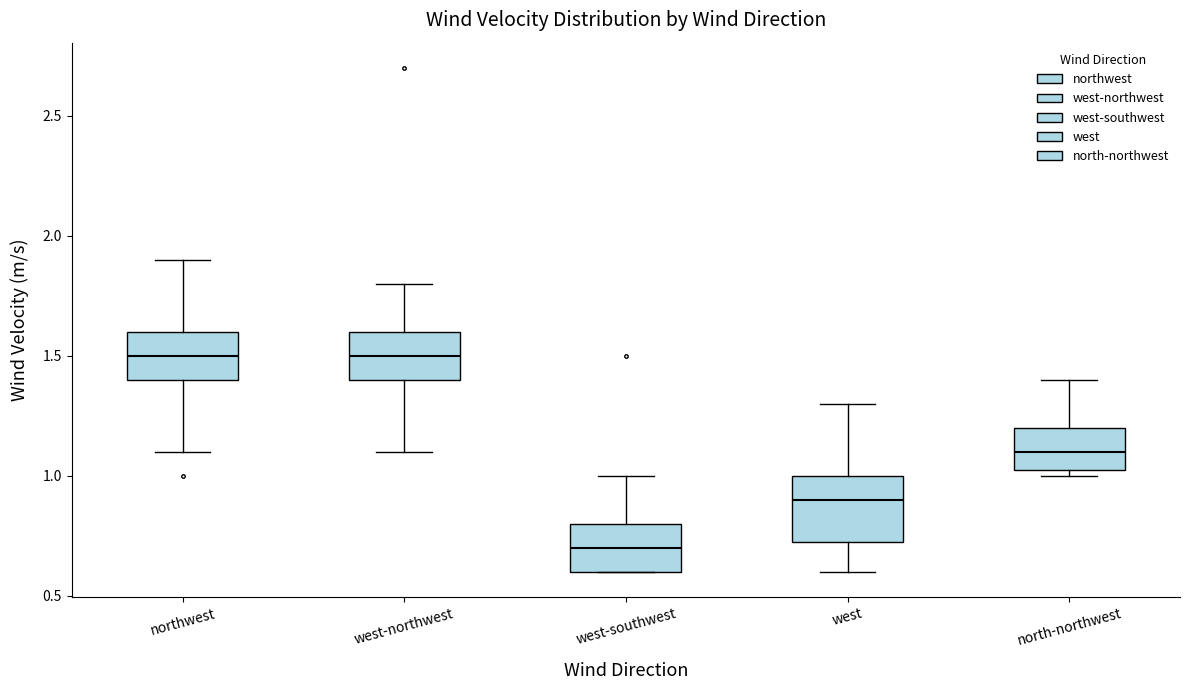

Which box's median line is the lowest?

west-southwest